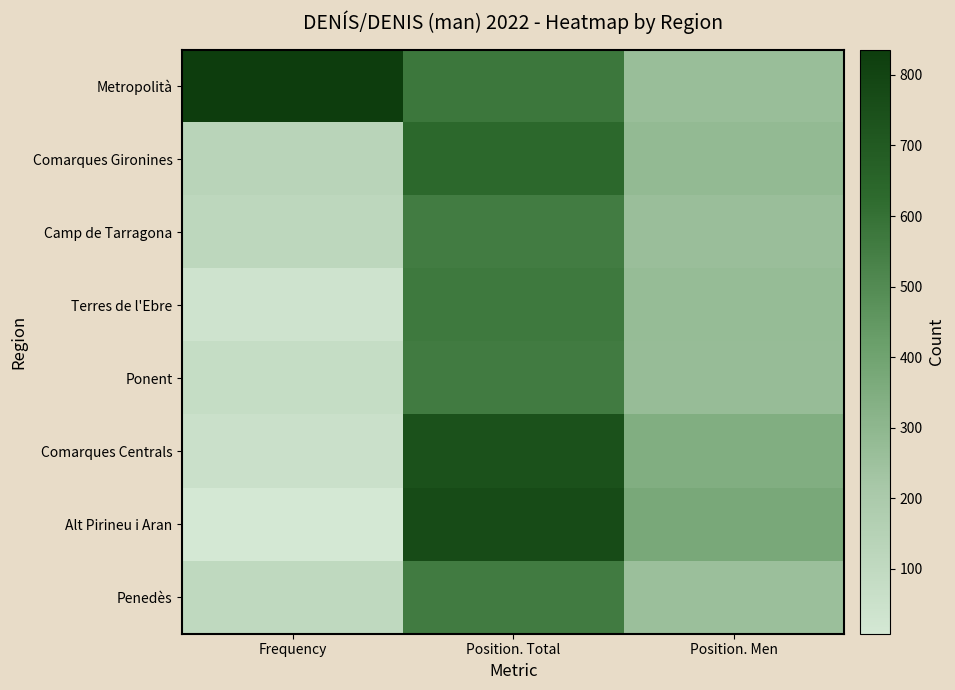

At Frequency, list the series in order from largest to smallest.

Metropolità, Comarques Gironines, Camp de Tarragona, Penedès, Ponent, Comarques Centrals, Terres de l'Ebre, Alt Pirineu i Aran